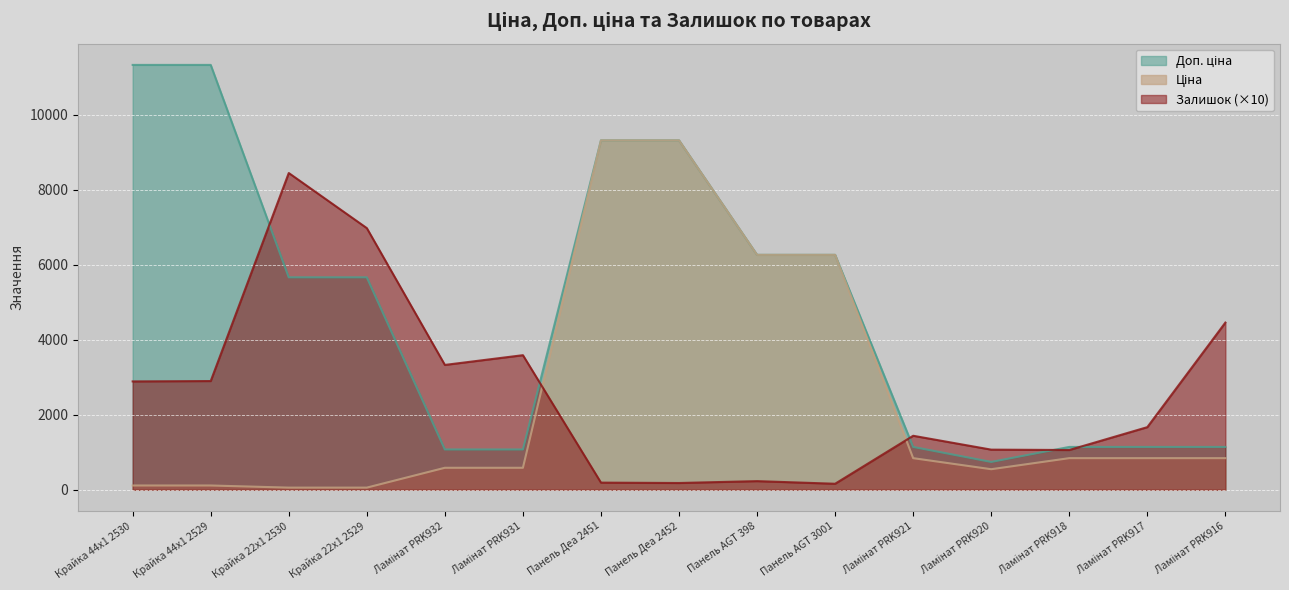

What is the label of the 5th point from the left?

Ламінат PRK932